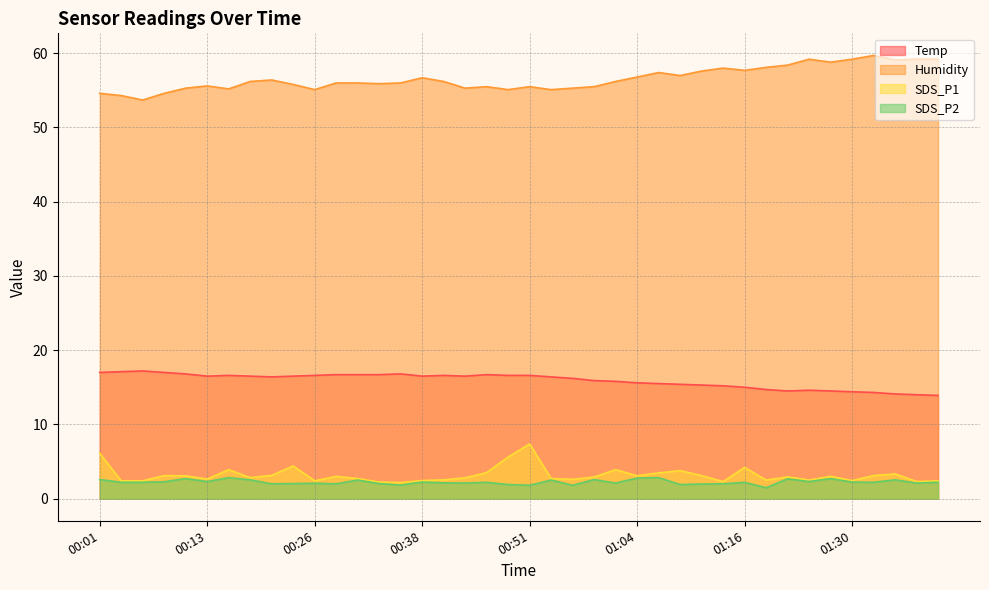

What are all the series names shown in the legend?

Temp, Humidity, SDS_P1, SDS_P2